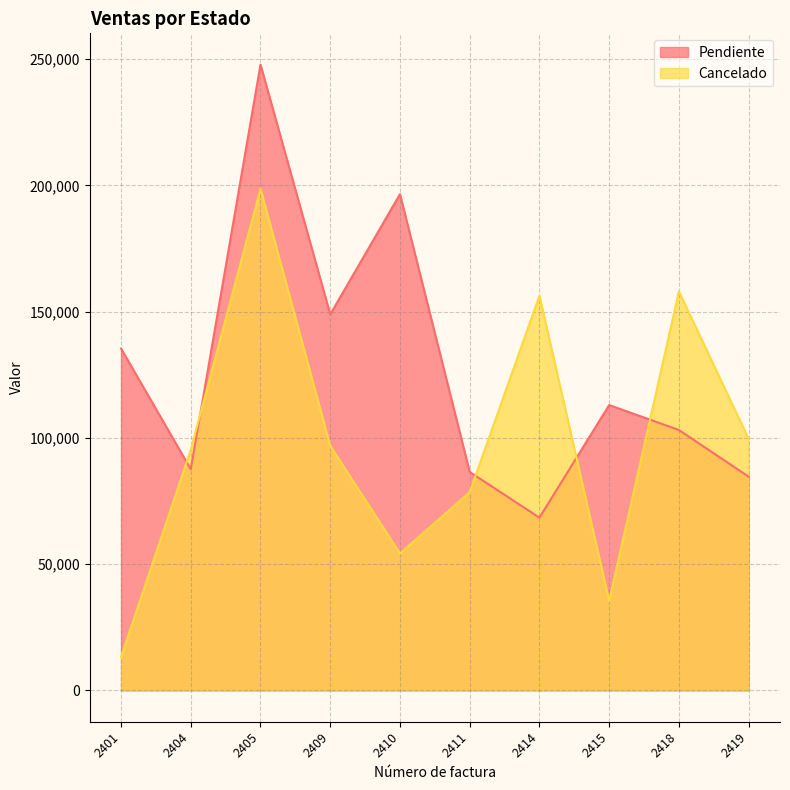

Which series has the largest total across all categories?

Pendiente